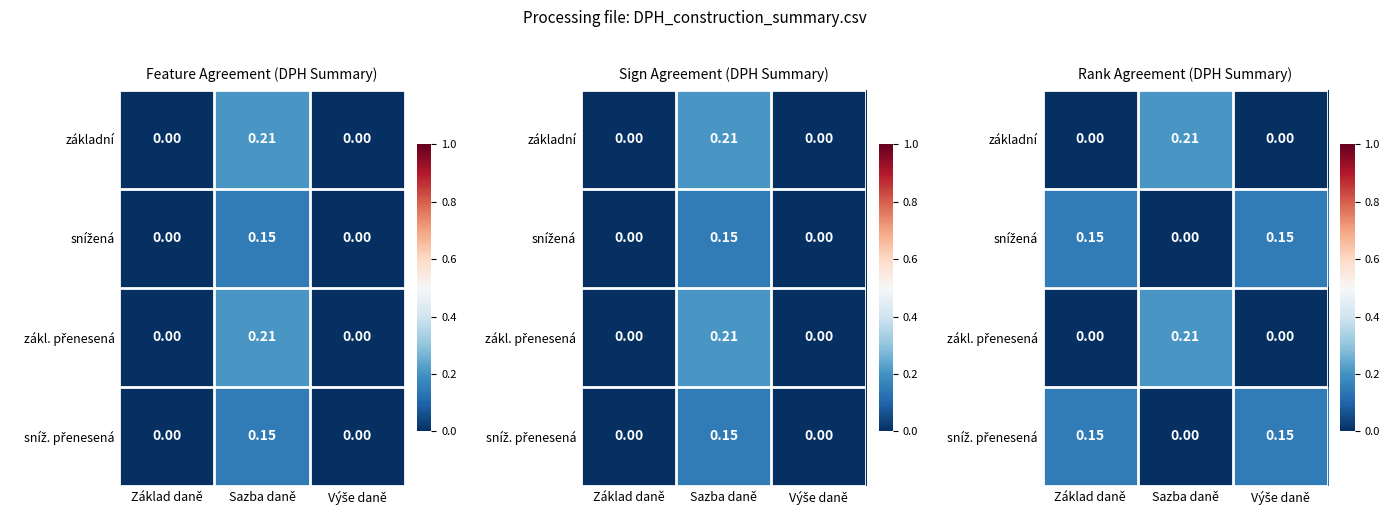

Which category has the highest value in the snížená series?

Základ daně